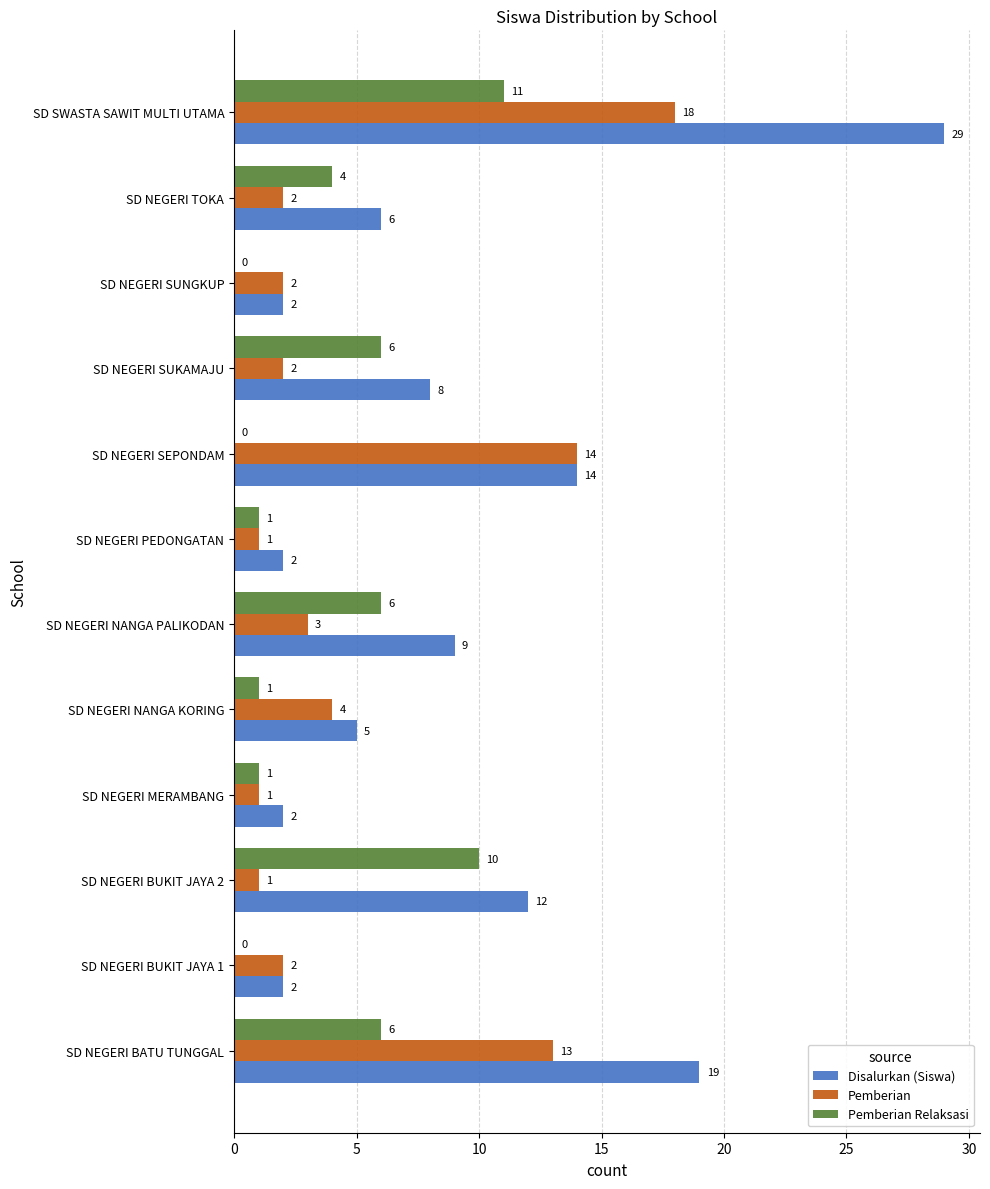

At which label is Disalurkan (Siswa) closest to 15?

SD NEGERI SEPONDAM